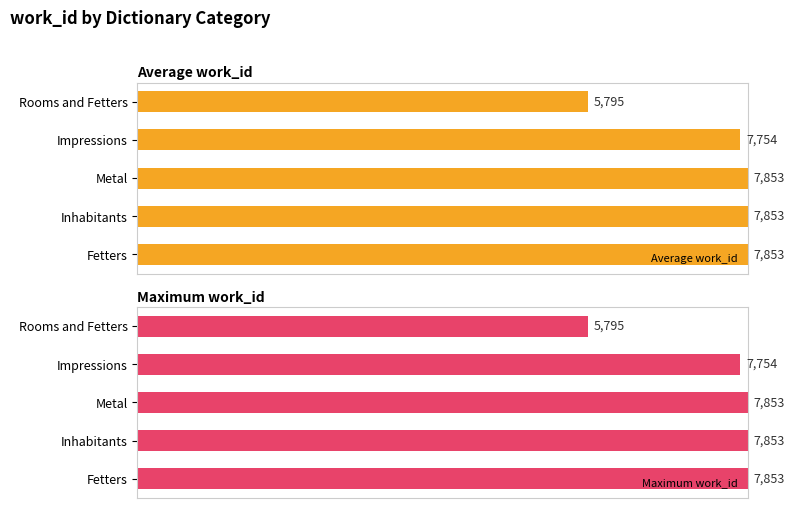

Which series has the widest spread of values?

Average work_id